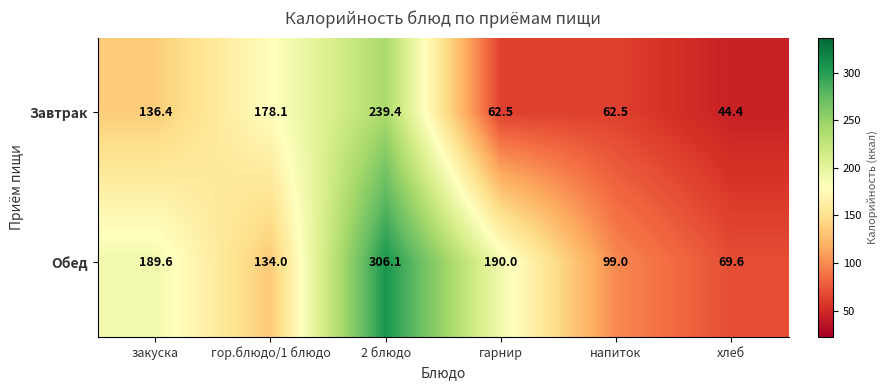

Rank the categories by Обед value from lowest to highest.

хлеб, напиток, гор.блюдо/1 блюдо, закуска, гарнир, 2 блюдо